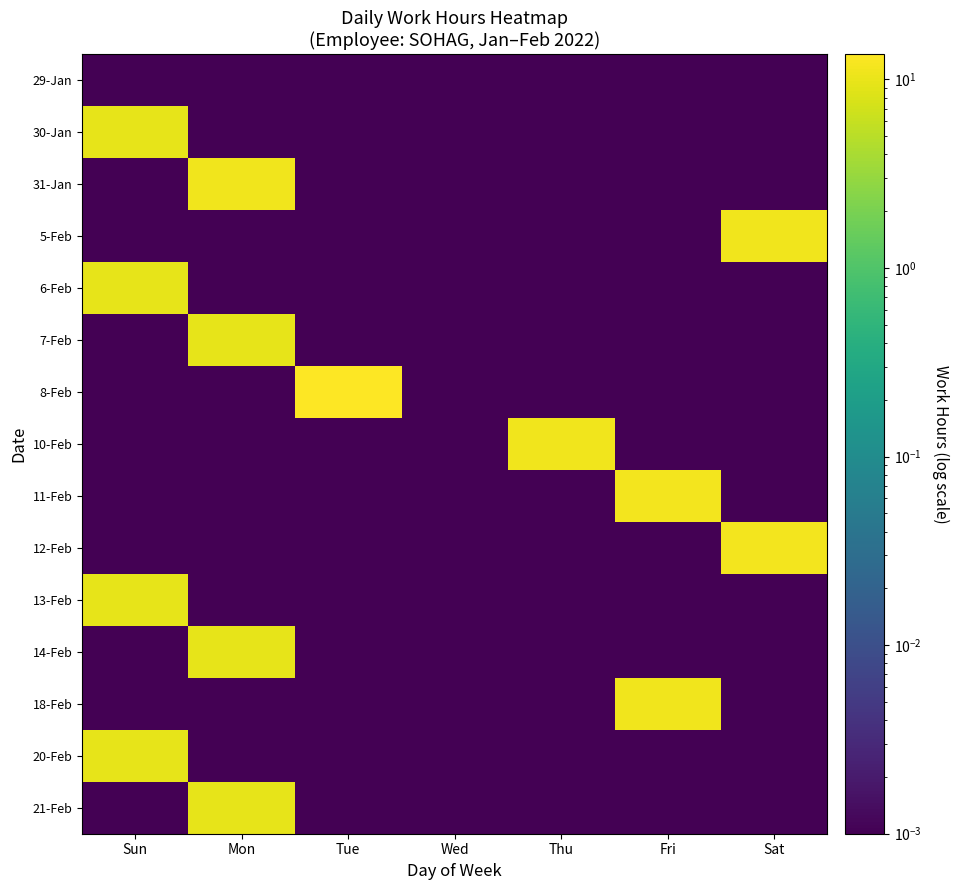

What is the difference between the highest and lowest values at Thu?

11.1